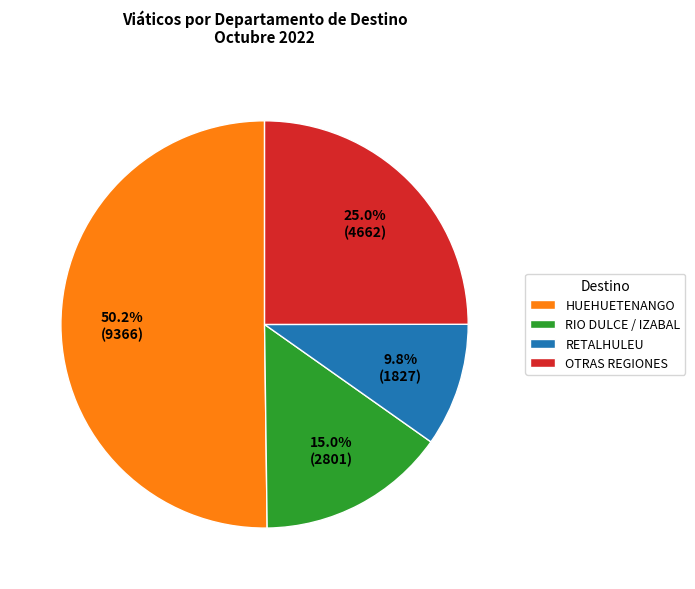

Count the number of slices in the pie.

4